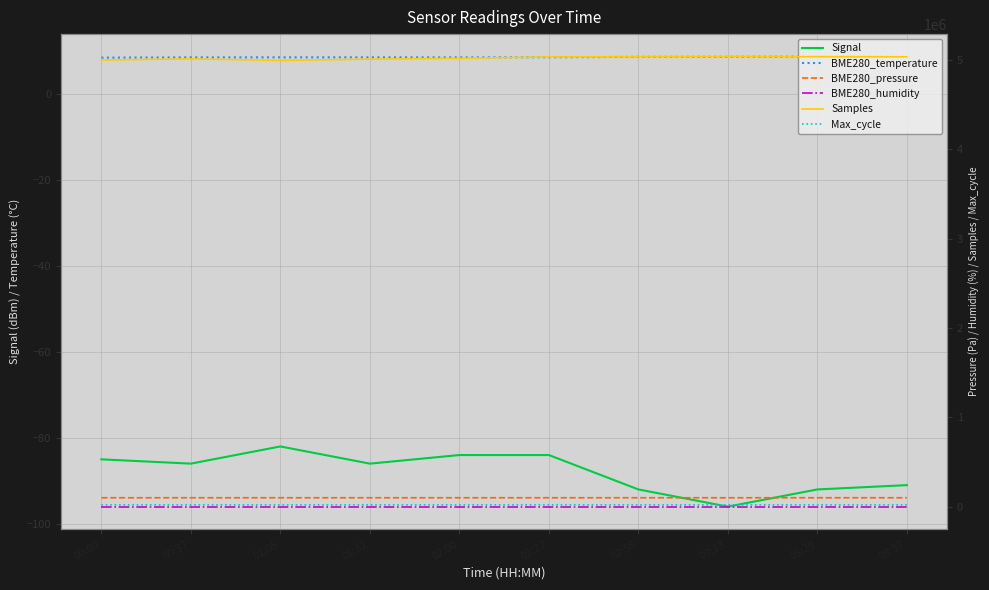

What is the sum of the Samples values at 01:05 and 03:13?

10031357.0